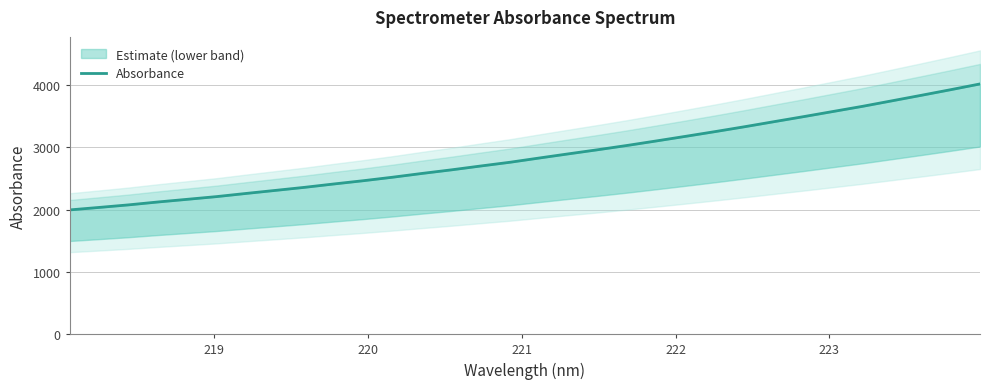

What is the value of the 13th point from the left?

2583.1